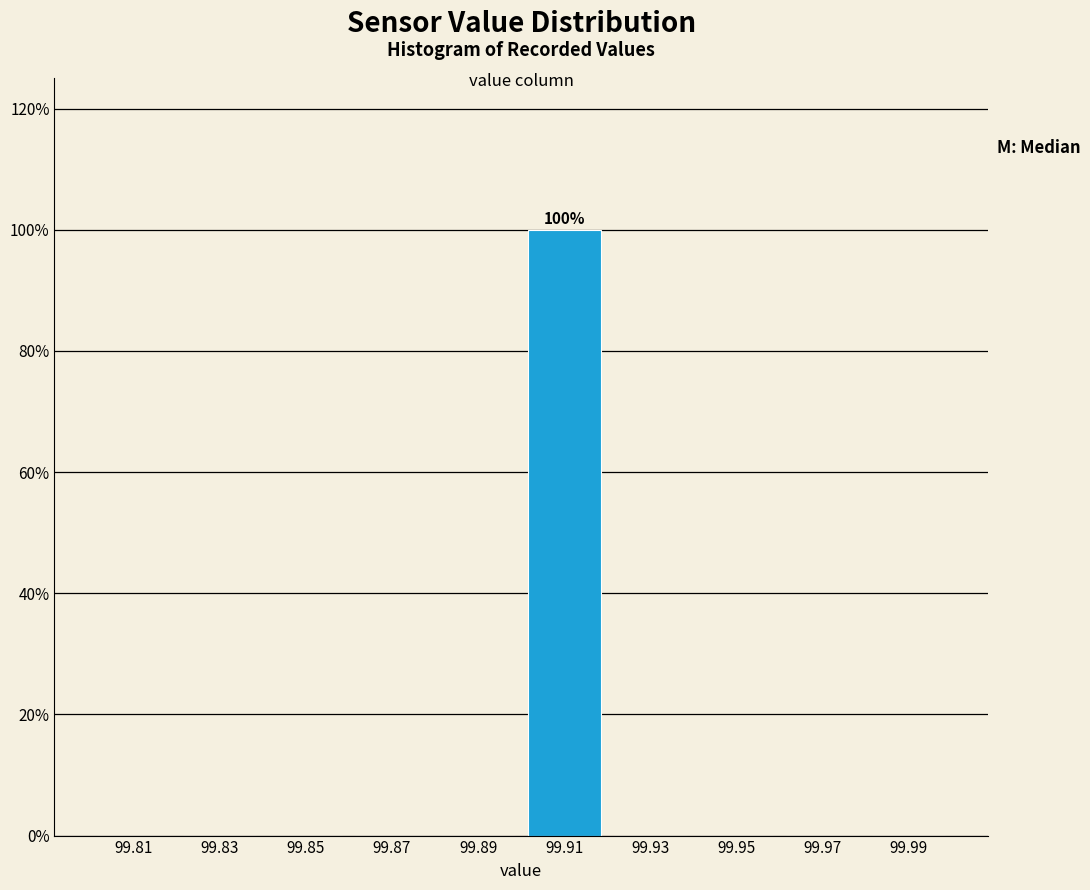

Which range on the x-axis has the tallest bar?

99.90 to 99.92